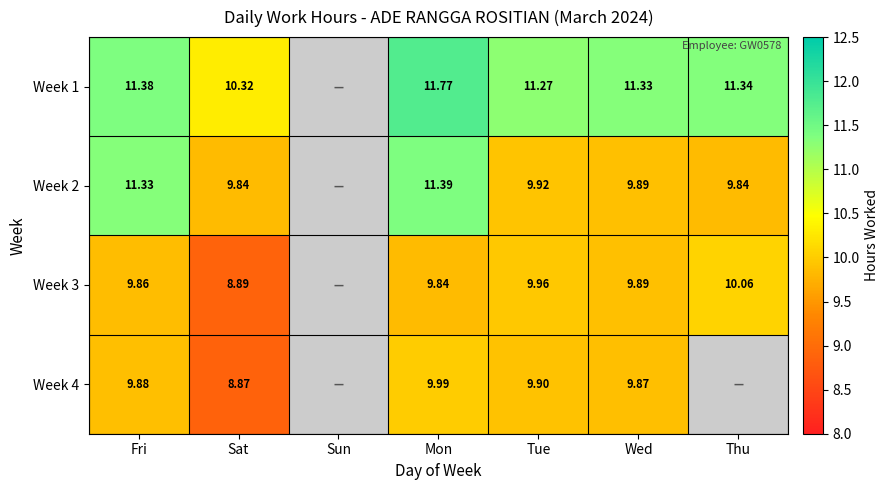

At which category is the sum across all series the highest?

Mon